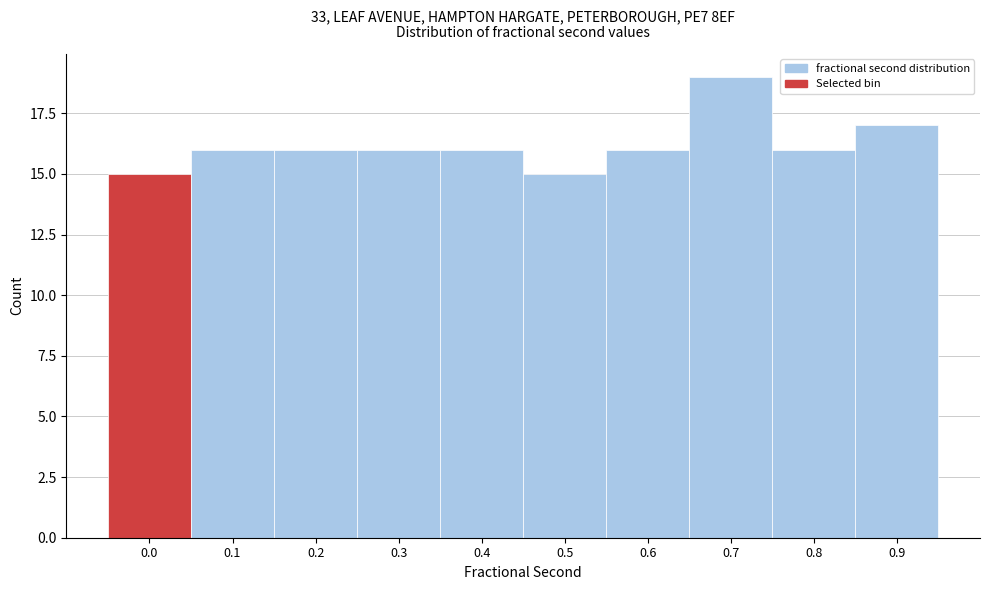

Reading left to right, list all the values displayed in this chart.

15	16	16	16	16	15	16	19	16	17